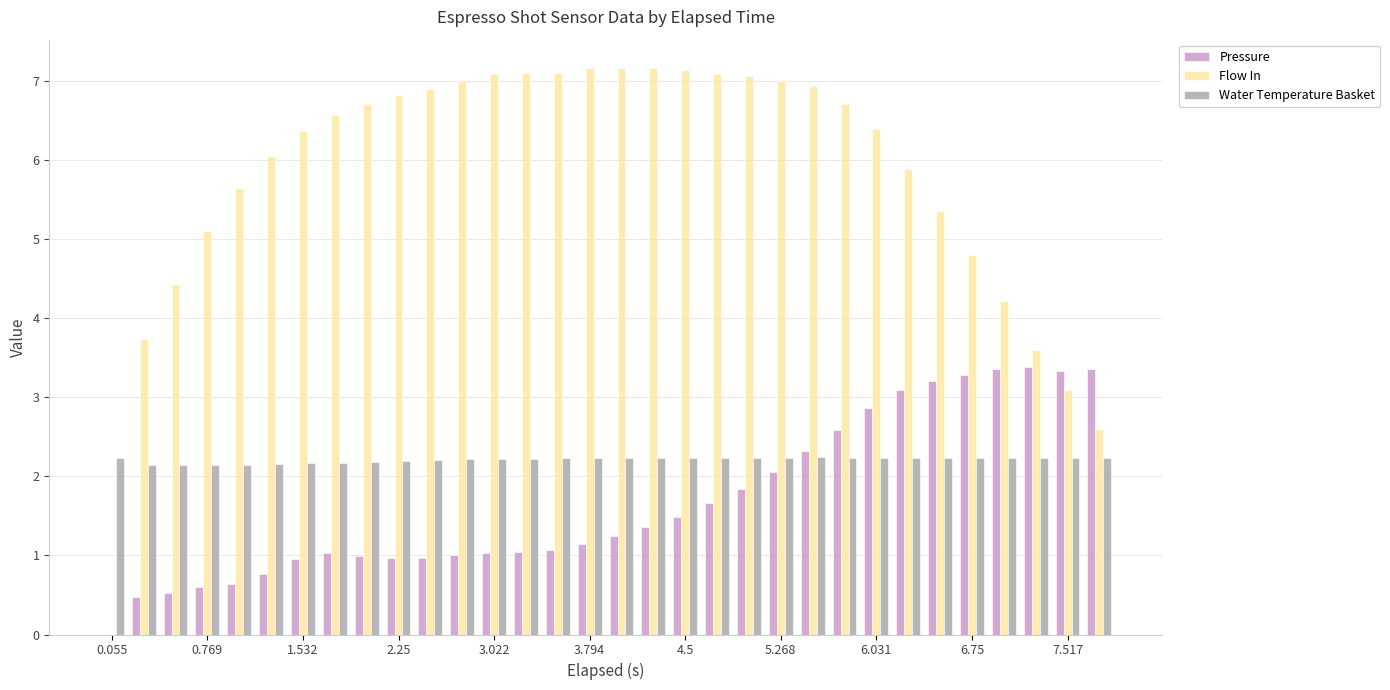

What is the sum of all Flow In values?

185.9